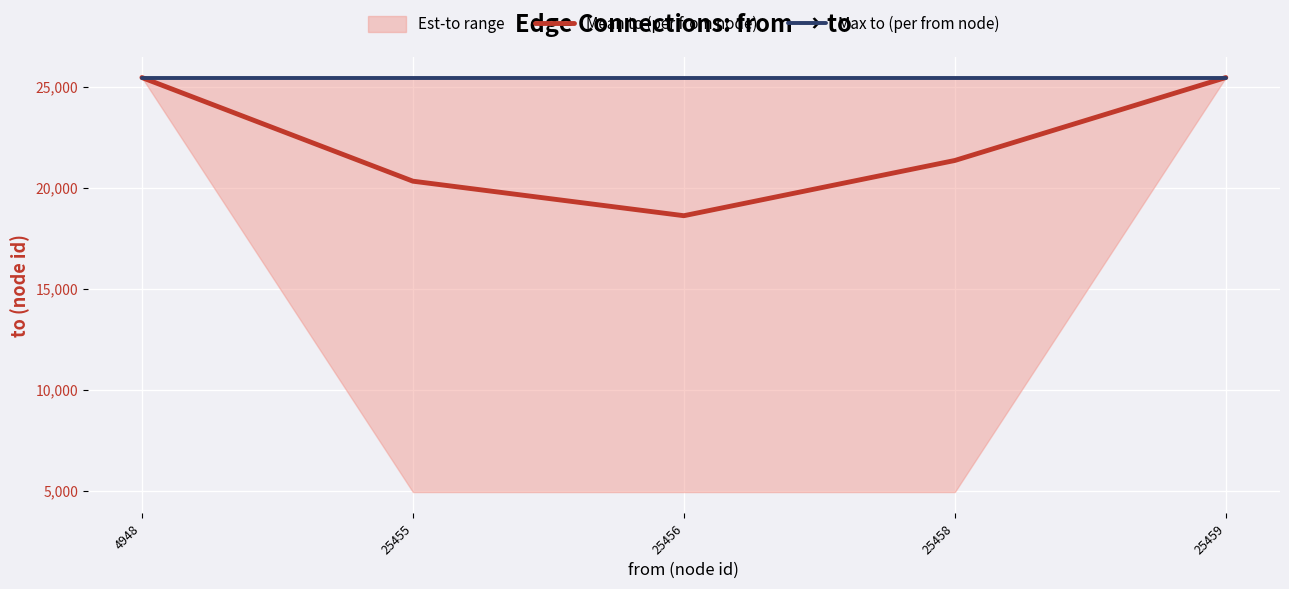

How many values in the Mean to (per from node) series exceed 21355?

3